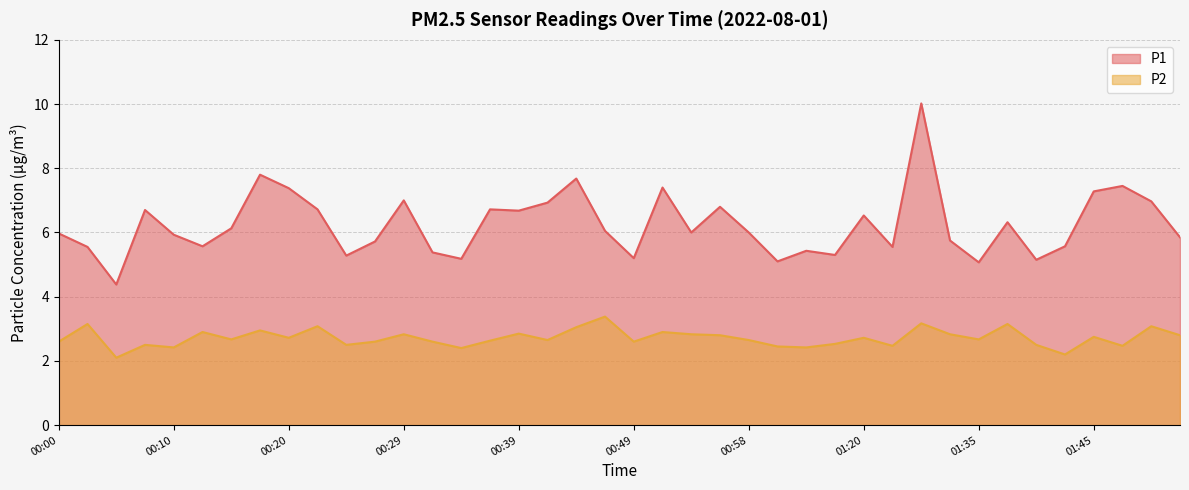

Reading left to right, transcribe all the data shown in this chart.

P1: 6.0	5.5	4.4	6.7	5.9	5.6	6.1	7.8	7.4	6.7	5.3	5.7	7.0	5.4	5.2	6.7	6.7	6.9	7.7	6.0	5.2	7.4	6.0	6.8	6.0	5.1	5.4	5.3	6.5	5.5	10.0	5.8	5.1	6.3	5.2	5.6	7.3	7.5	7.0	5.8
P2: 2.6	3.1	2.1	2.5	2.4	2.9	2.7	3.0	2.7	3.1	2.5	2.6	2.8	2.6	2.4	2.6	2.9	2.6	3.0	3.4	2.6	2.9	2.8	2.8	2.6	2.5	2.4	2.5	2.7	2.5	3.2	2.8	2.7	3.1	2.5	2.2	2.8	2.5	3.1	2.8